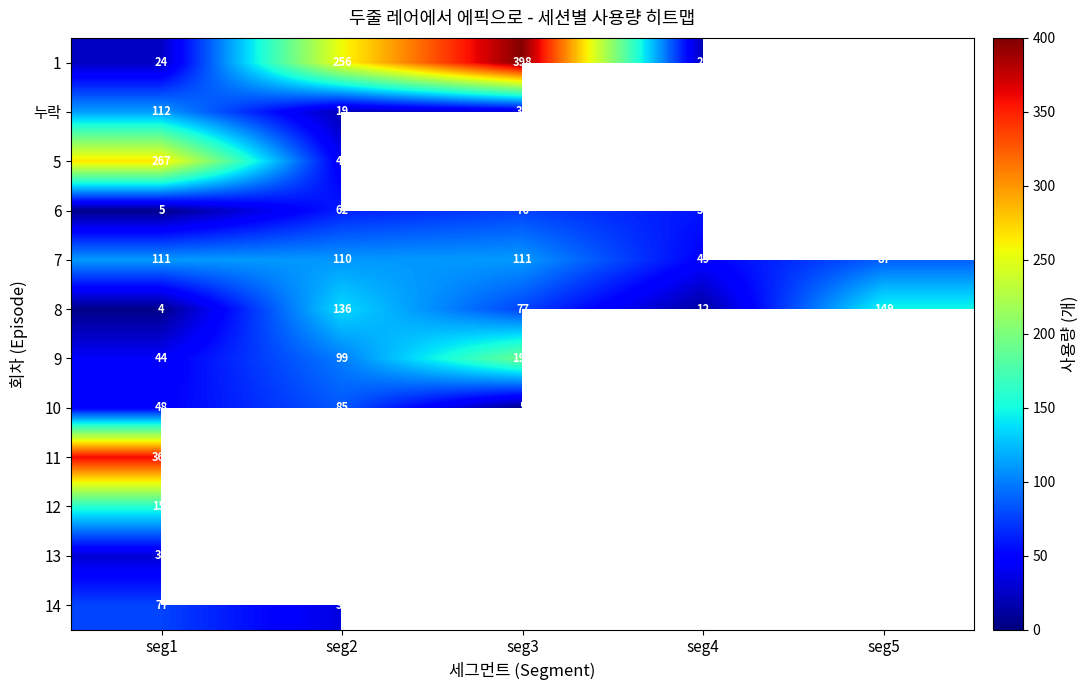

The 7 series shows 164 at seg3. True or false?

False